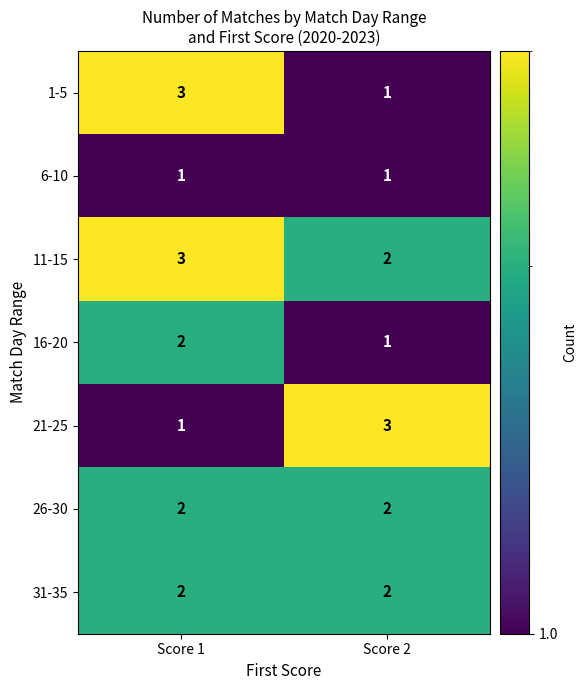

Reading left to right, what are all the values shown in this chart?

1-5: 3	1
6-10: 1	1
11-15: 3	2
16-20: 2	1
21-25: 1	3
26-30: 2	2
31-35: 2	2